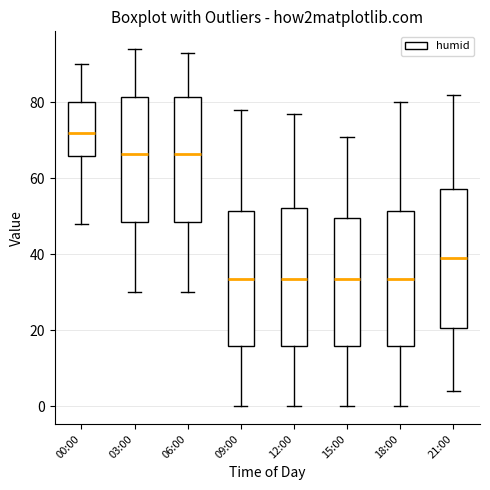

Where is the upper edge of the box for 03:00 on the y-axis? The values are not printed on the chart, so give them approximately, as read against the axis.

82